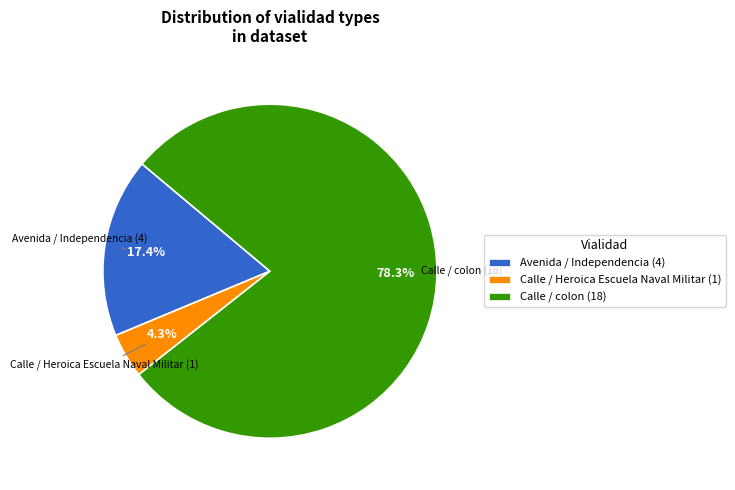

Which has a higher value, Calle / colon (18) or Avenida / Independencia (4)?

Calle / colon (18)